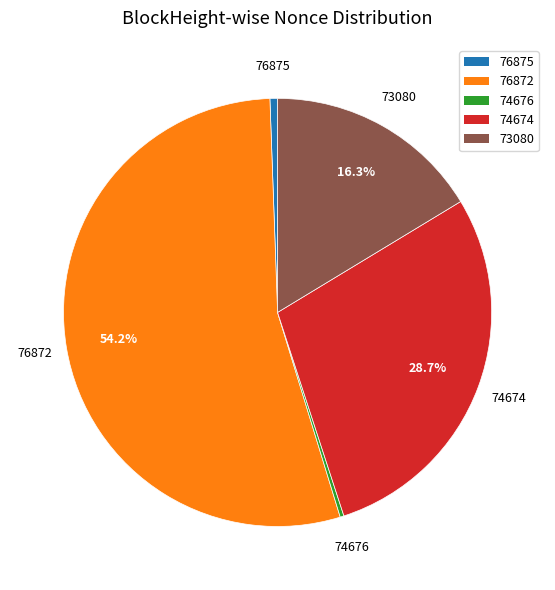

The 76872 slice represents 54% of the pie. True or false?

True